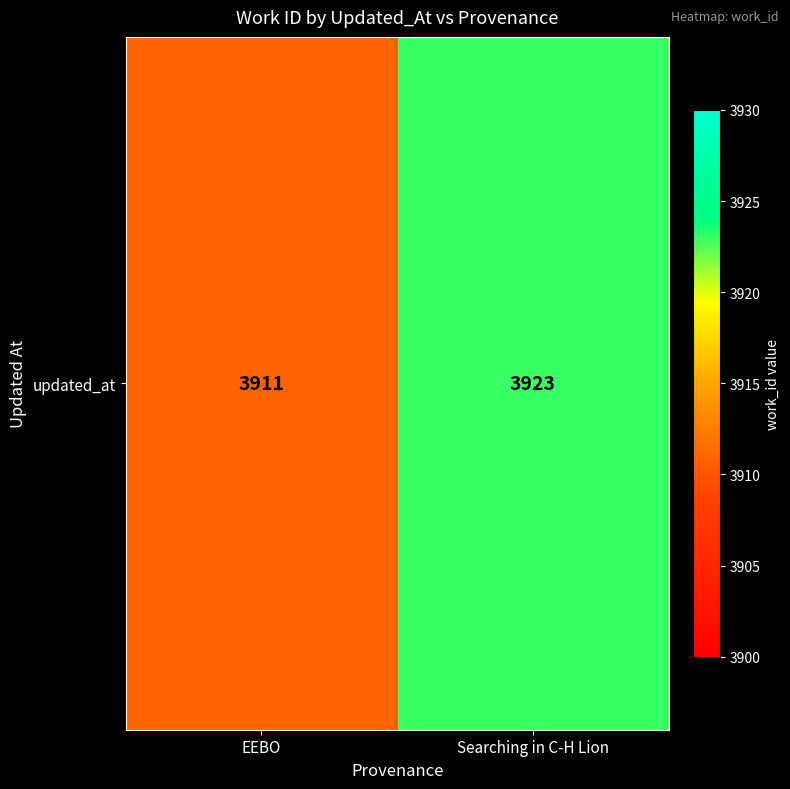

Read the value at EEBO, to the nearest 10.

3910